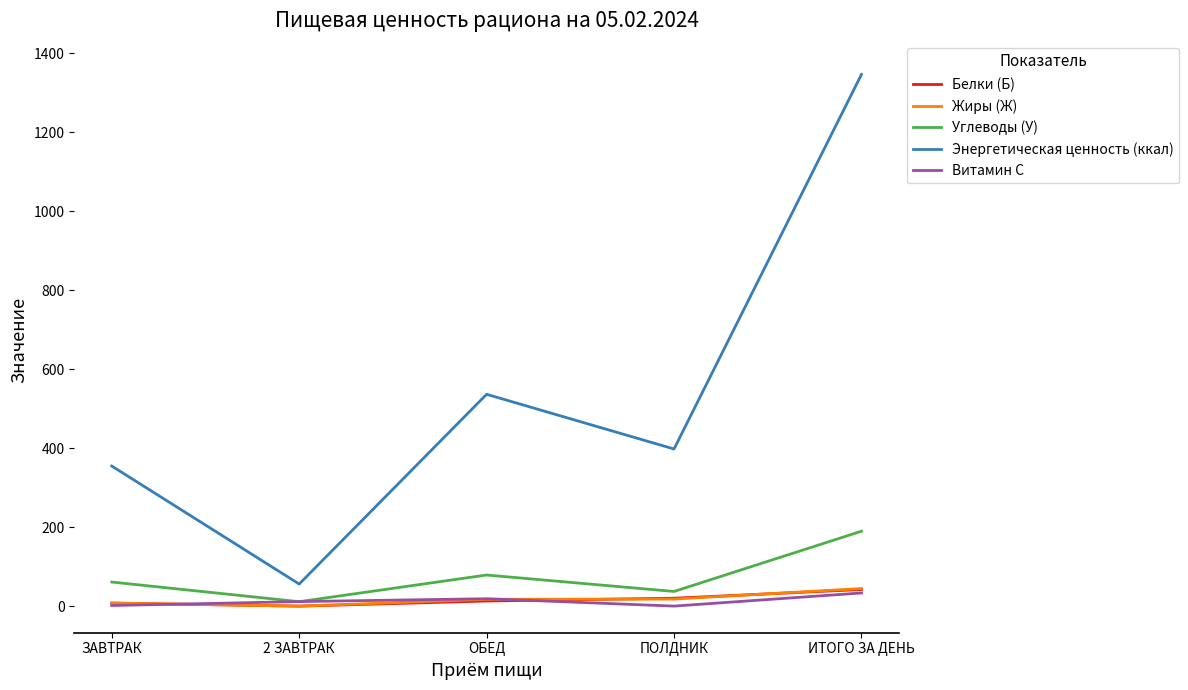

Is it true that Энергетическая ценность (ккал) equals 536.7 at ОБЕД?

True